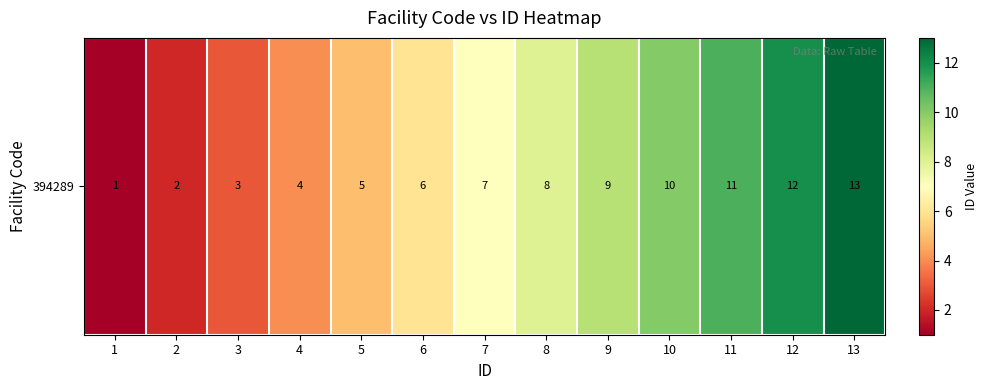

How many data points are less than 7?

6